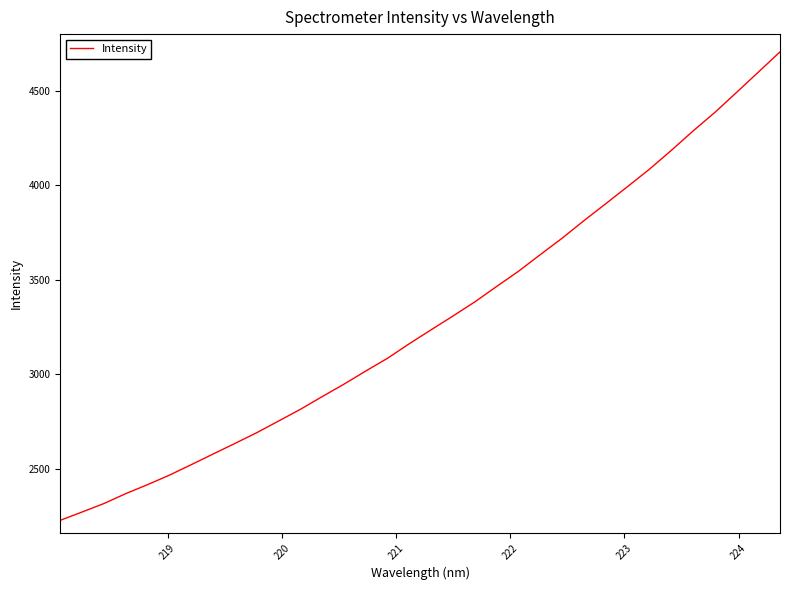

What is the difference between the maximum and minimum values?

2481.5